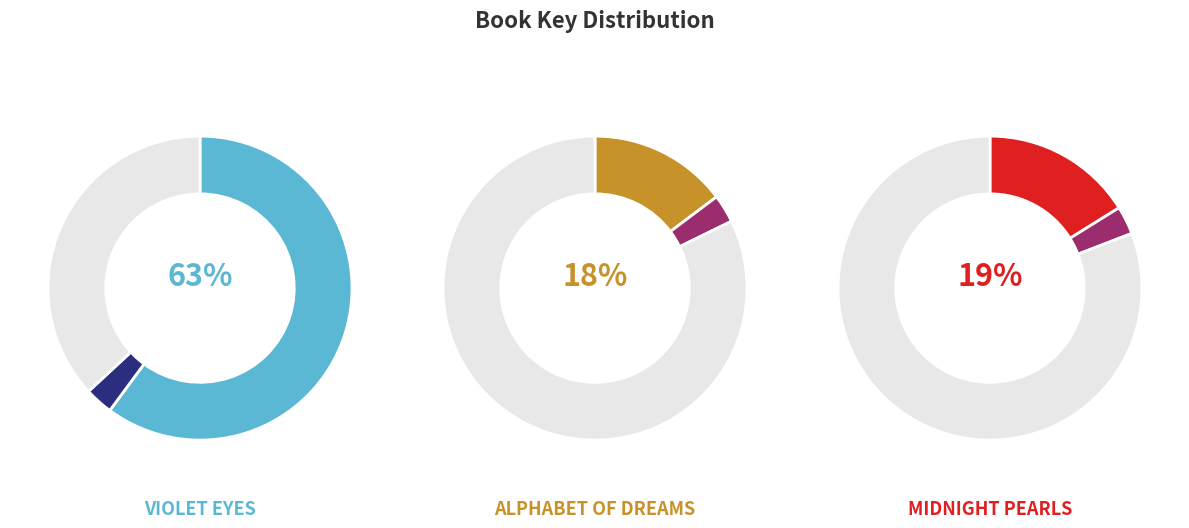

To the nearest percent, what portion does Violet Eyes represent?

63%